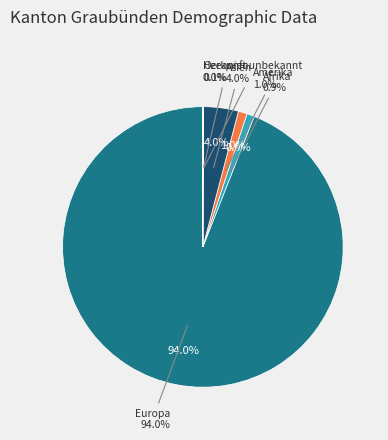

Is the sum of Asien and Europa greater than half?

Yes